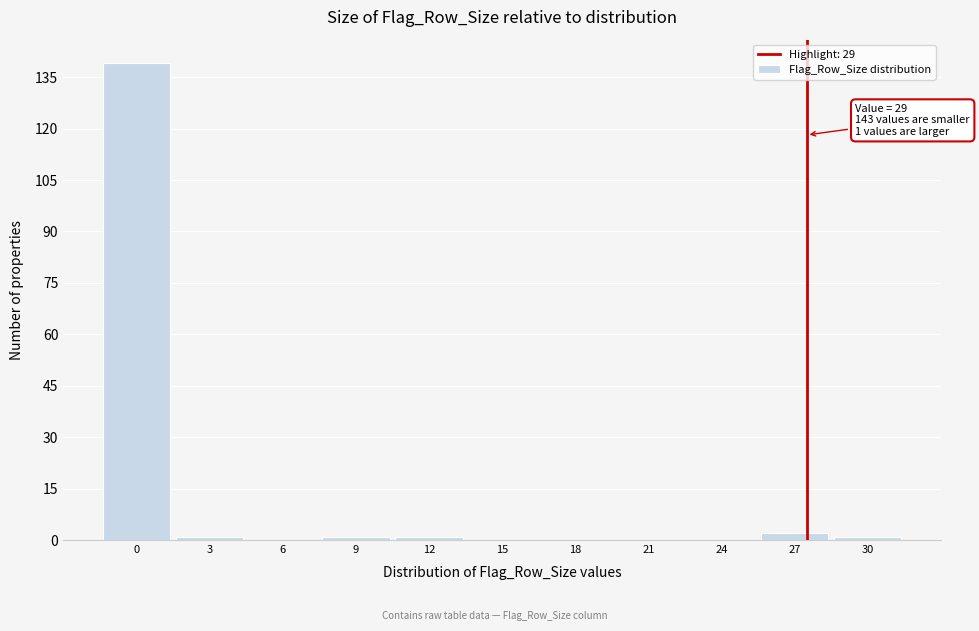

Reading left to right, transcribe all the data shown in this chart.

0=139	3=1	6=0	9=1	12=1	15=0	18=0	21=0	24=0	27=2	30=1